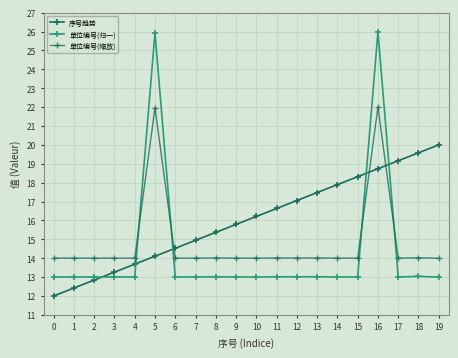

How many categories are shown in the chart?

20